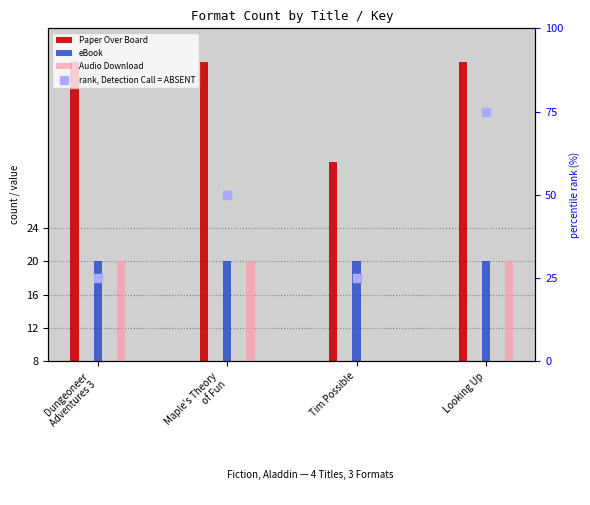

Which series has the widest spread of Y values?

rank, Detection Call = ABSENT